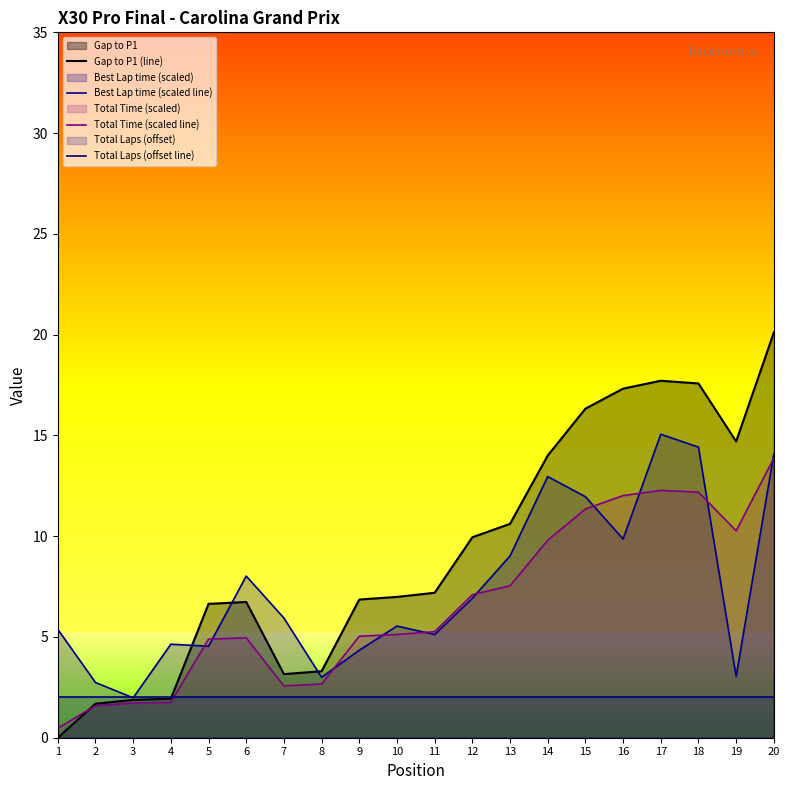

What are all the series names shown in the legend?

Gap to P1 (line), Best Lap time (scaled line), Total Time (scaled line), Total Laps (offset line)